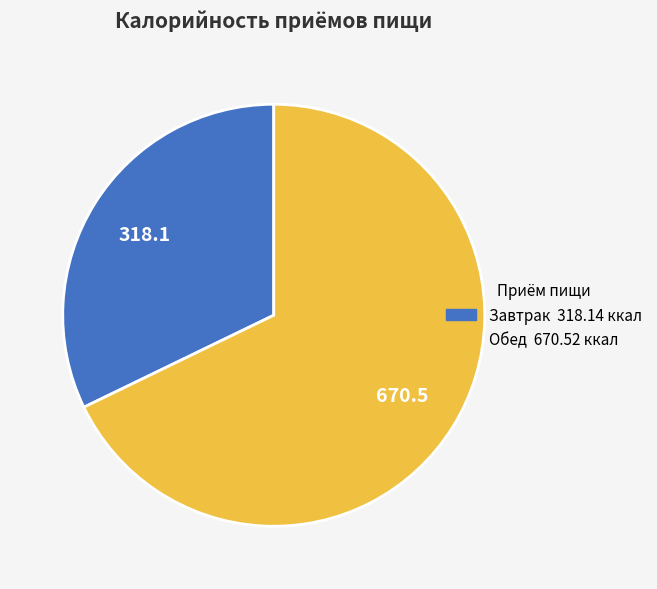

Which category has the smallest portion of the pie?

Завтрак